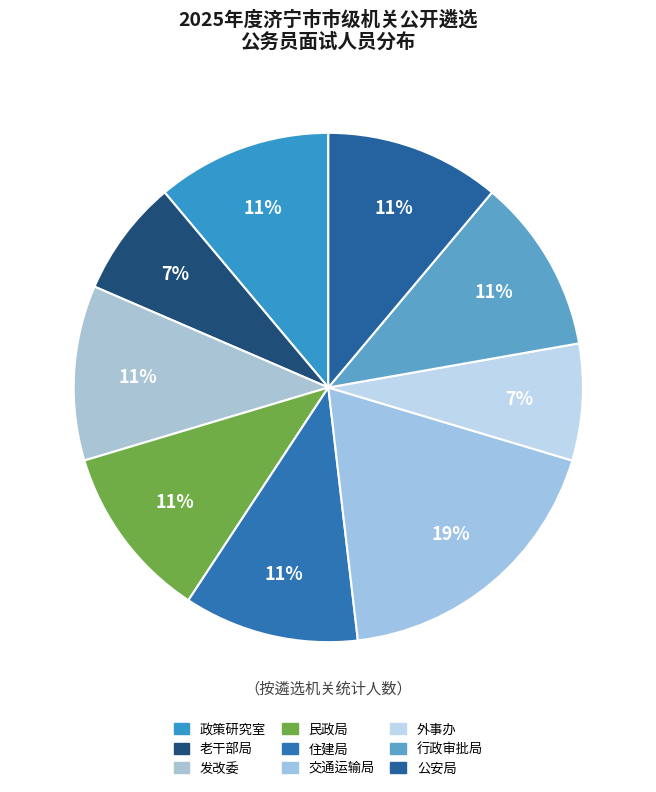

To the nearest percent, what is the average slice percentage?

11%